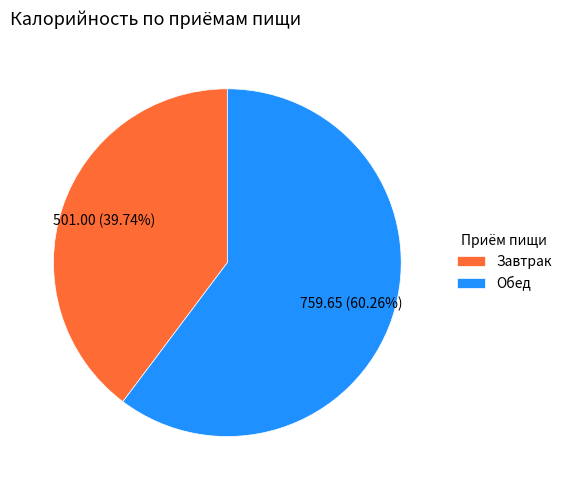

Combined, what portion of the pie is Завтрак and Обед?

100.0%